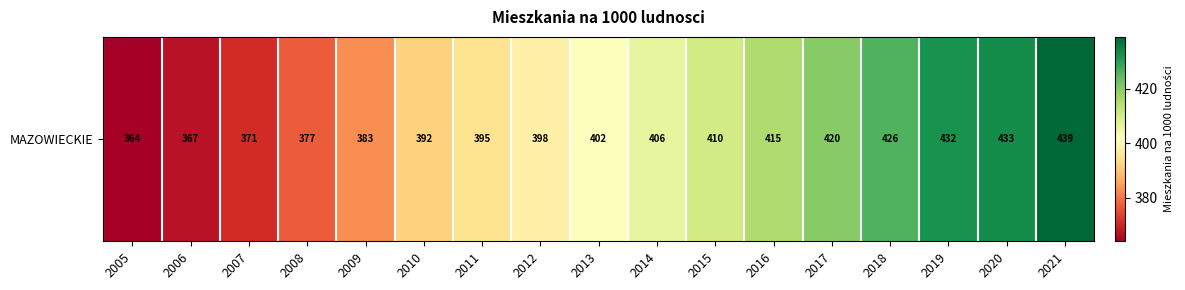

What is the difference between the values at 2006 and 2019?

65